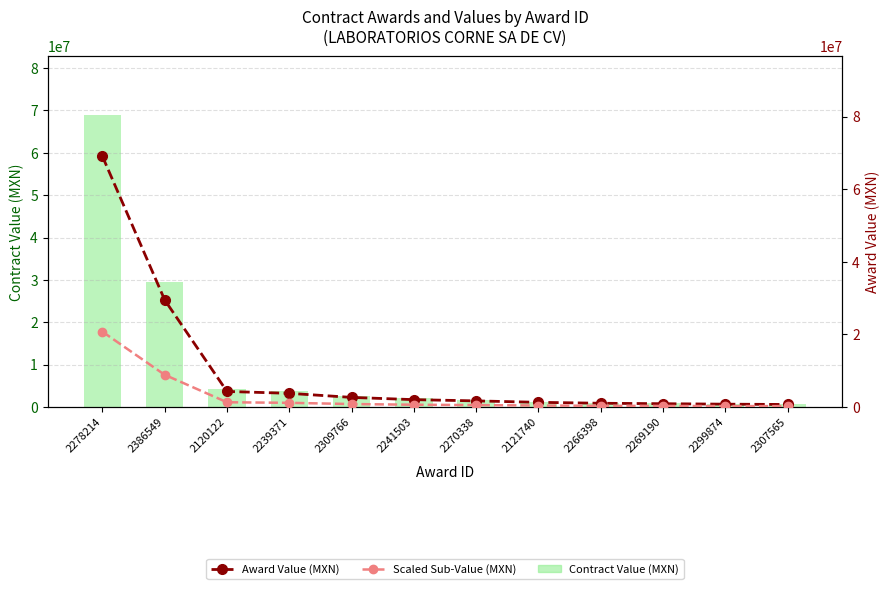

What is the total value across all series at 2309766?

6018475.7